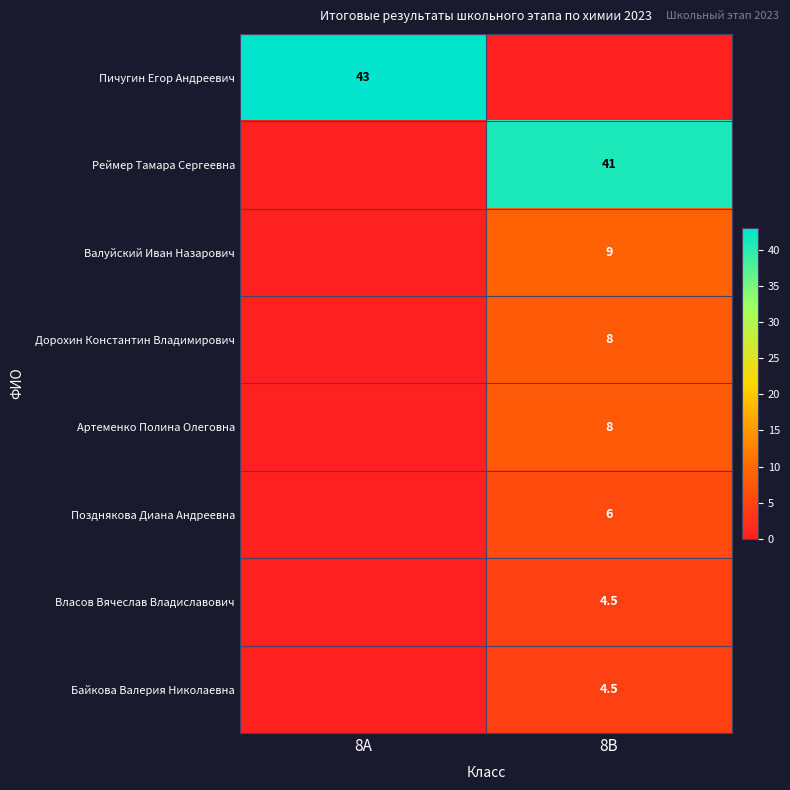

True or false: Артеменко Полина Олеговна has a value of 3.2 at 8В.

False